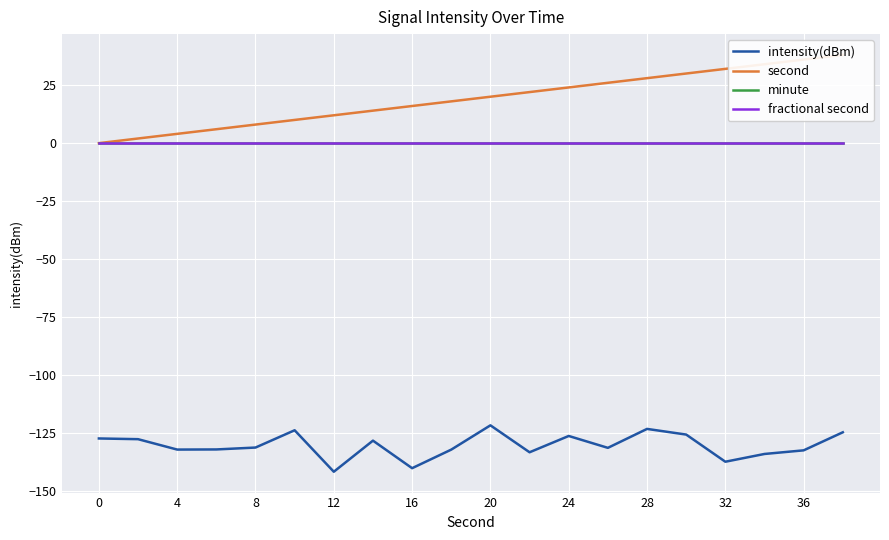

Is it true that fractional second equals 0.0 at 12?

True